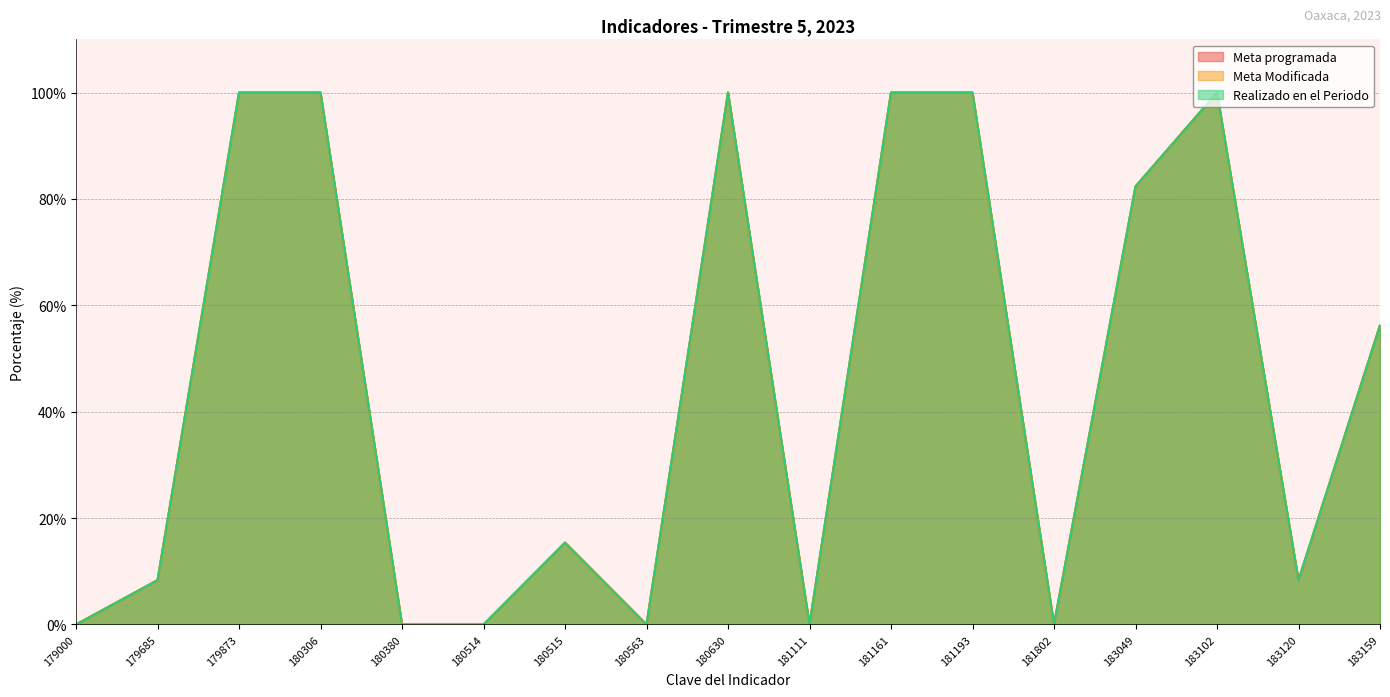

In Meta Modificada, how many points are lower than both neighbors (excluding endpoints)?

4